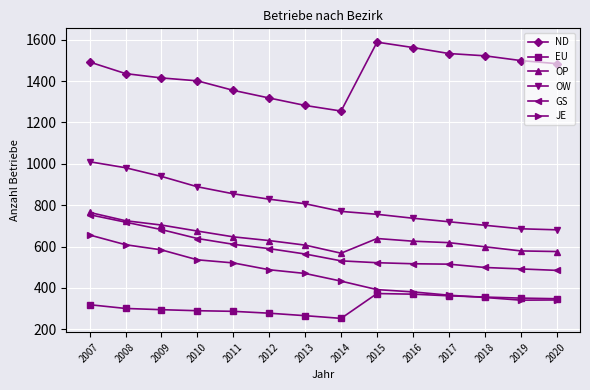

What is the minimum value shown in the chart?

253